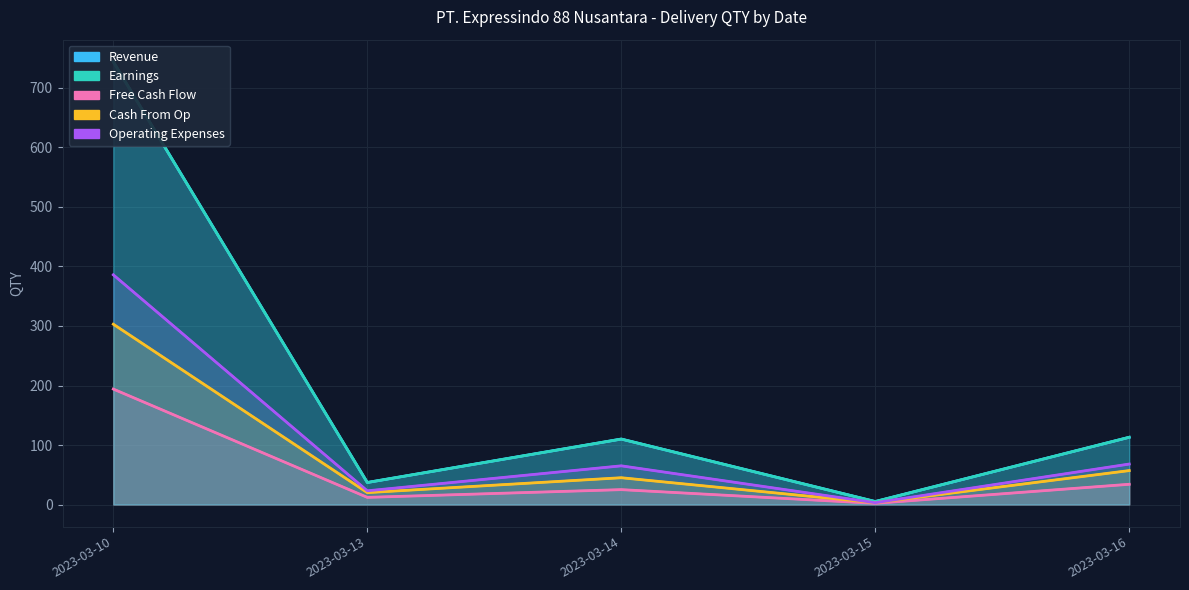

Reading left to right, extract all data points from this chart.

Revenue: 2023-03-10=744	2023-03-13=37	2023-03-14=110	2023-03-15=5	2023-03-16=113
Earnings: 2023-03-10=744	2023-03-13=37	2023-03-14=110	2023-03-15=5	2023-03-16=113
Free Cash Flow: 2023-03-10=194	2023-03-13=12	2023-03-14=25	2023-03-15=2	2023-03-16=34
Cash From Op: 2023-03-10=303	2023-03-13=20	2023-03-14=45	2023-03-15=3	2023-03-16=57
Operating Expenses: 2023-03-10=386	2023-03-13=23	2023-03-14=65	2023-03-15=3	2023-03-16=68